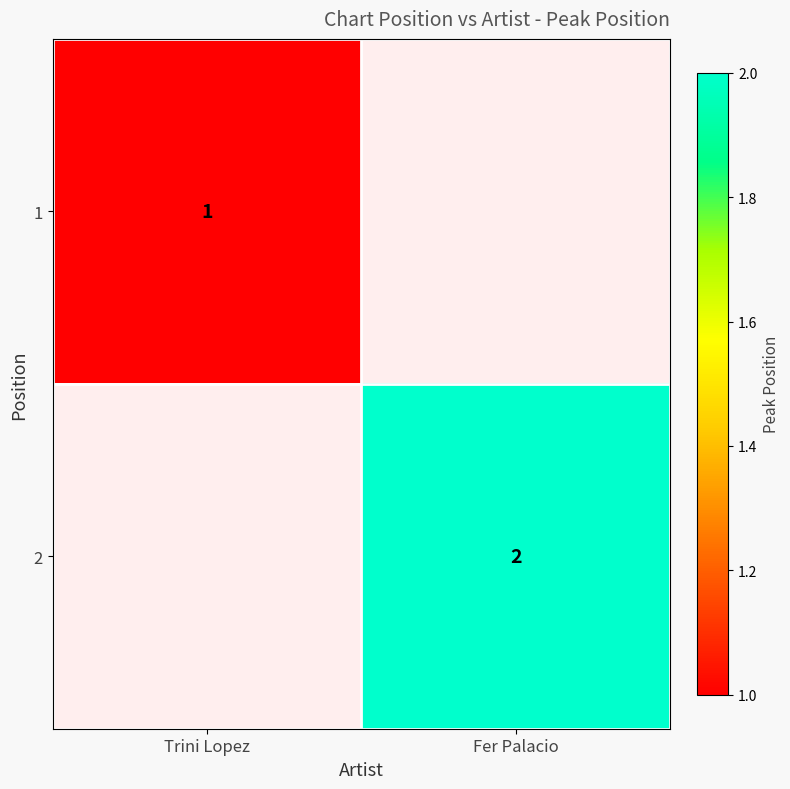

The value of 2 at Fer Palacio is 2. True or false?

True